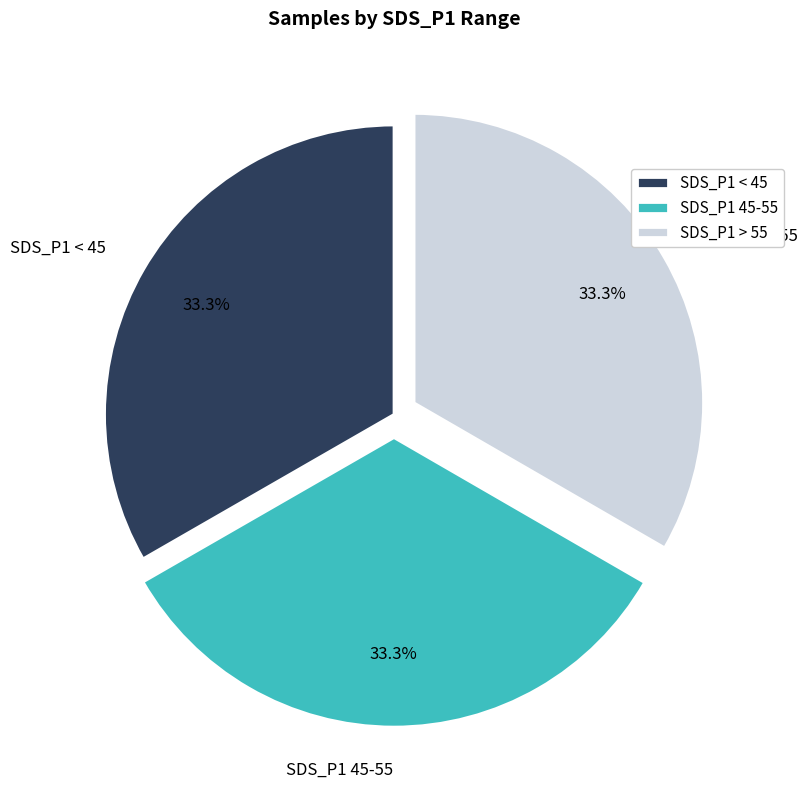

Approximately how many times larger is the value at SDS_P1 < 45 compared to SDS_P1 > 55?

1.0